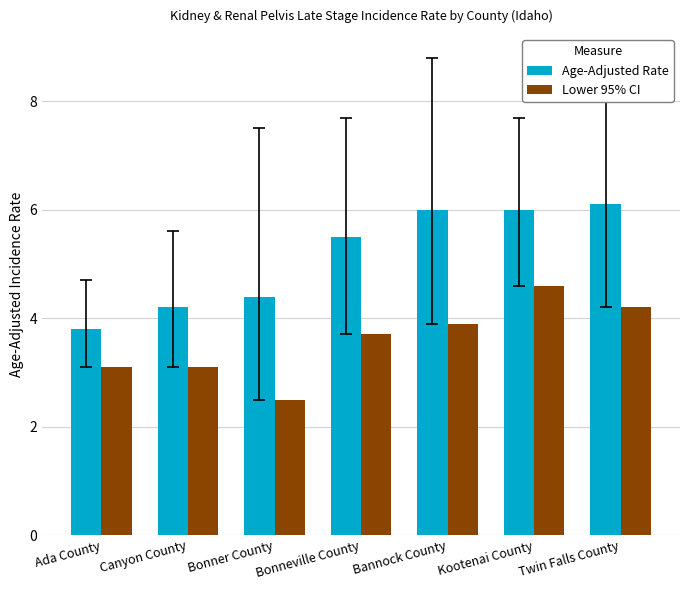

Which series has the largest range (max minus min)?

Age-Adjusted Rate